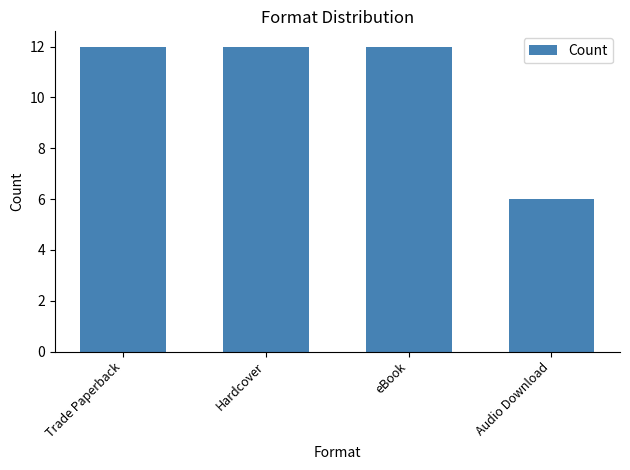

Reading left to right, extract all data points from this chart.

12	12	12	6